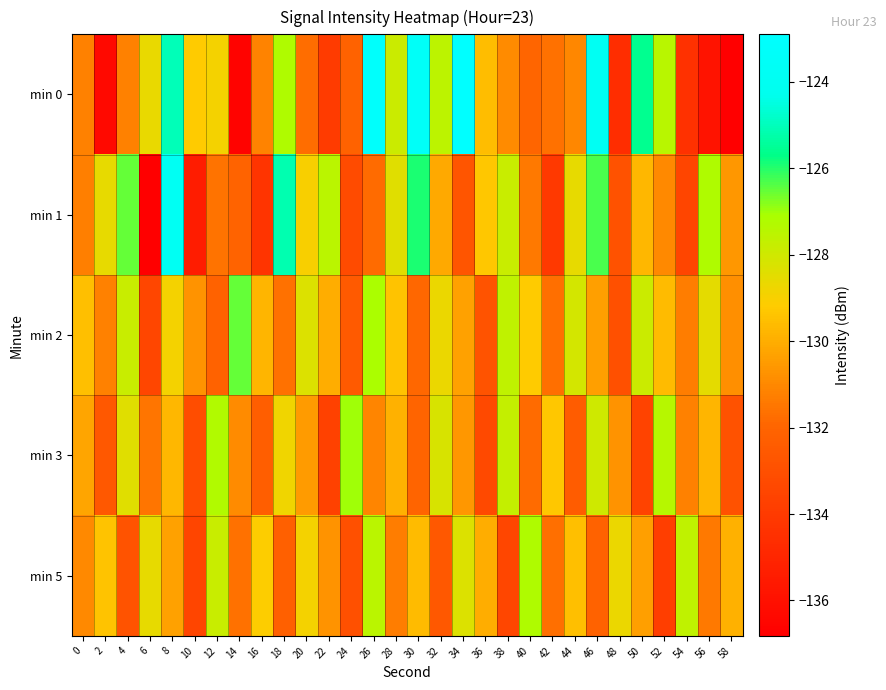

List the series in order of their peak value, highest first.

min 0, min 1, min 2, min 3, min 5